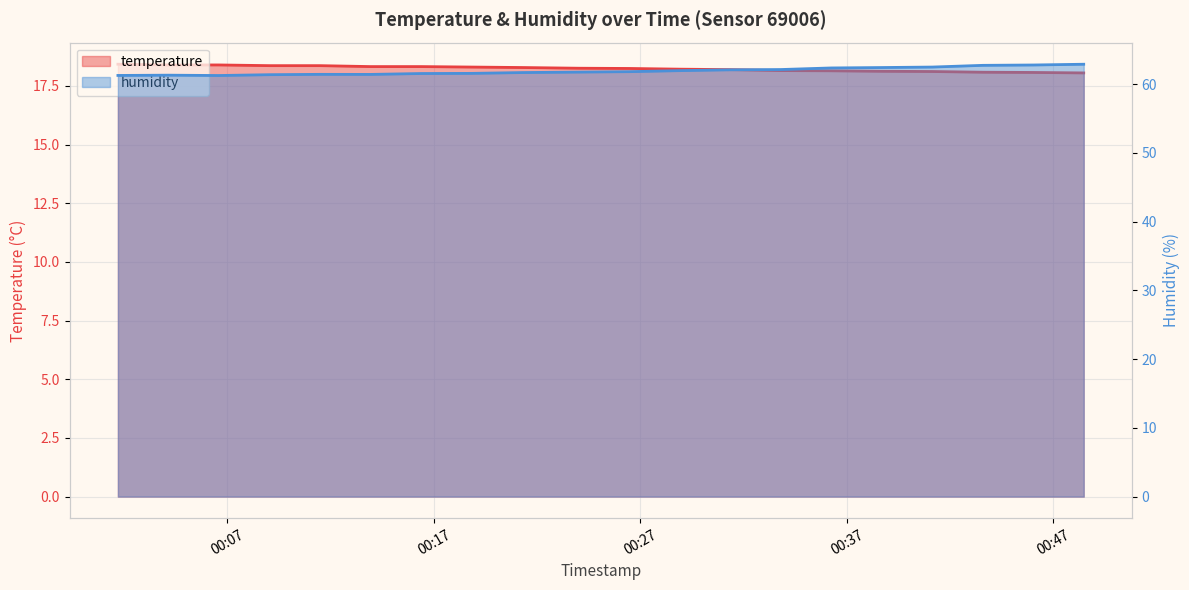

Reading left to right, list all the values displayed in this chart.

temperature: 18.4	18.4	18.4	18.4	18.4	18.3	18.3	18.3	18.3	18.2	18.2	18.2	18.2	18.1	18.1	18.1	18.1	18.1	18.1	18.1
humidity: 61.3	61.3	61.2	61.4	61.4	61.4	61.5	61.6	61.7	61.8	61.8	62.0	62.1	62.1	62.4	62.4	62.5	62.7	62.8	62.9